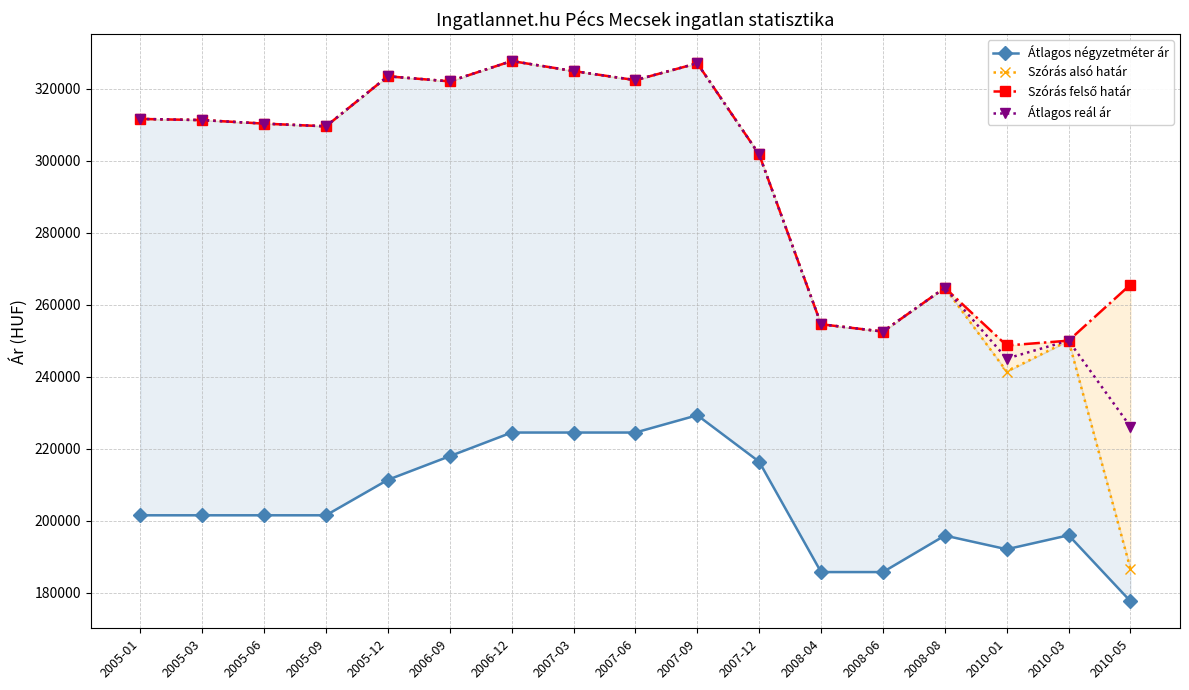

At which label is Szórás alsó határ closest to 257144?

2008-04